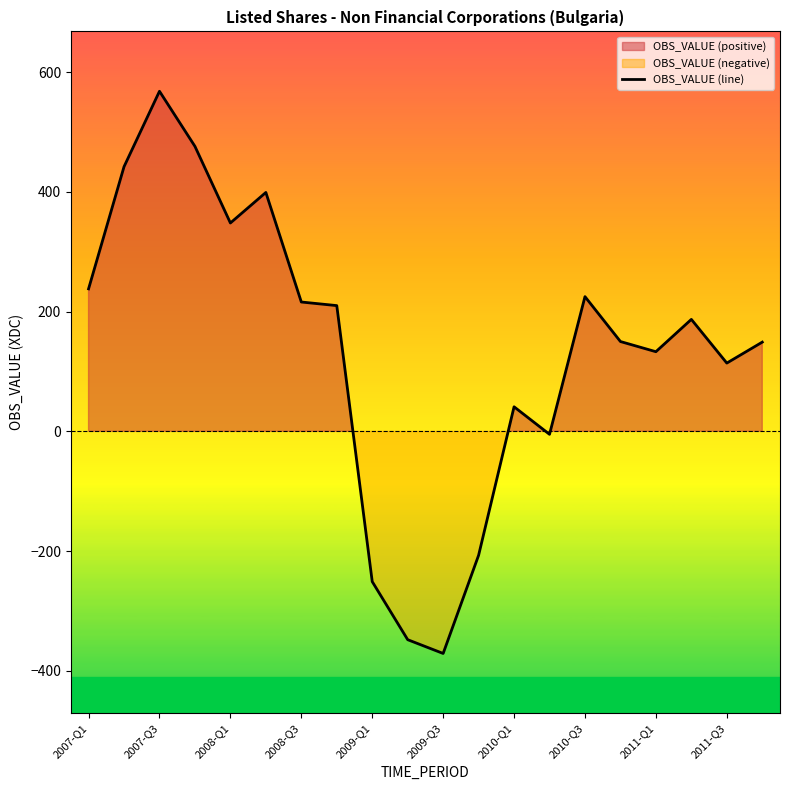

What is the sum of all values?

2714